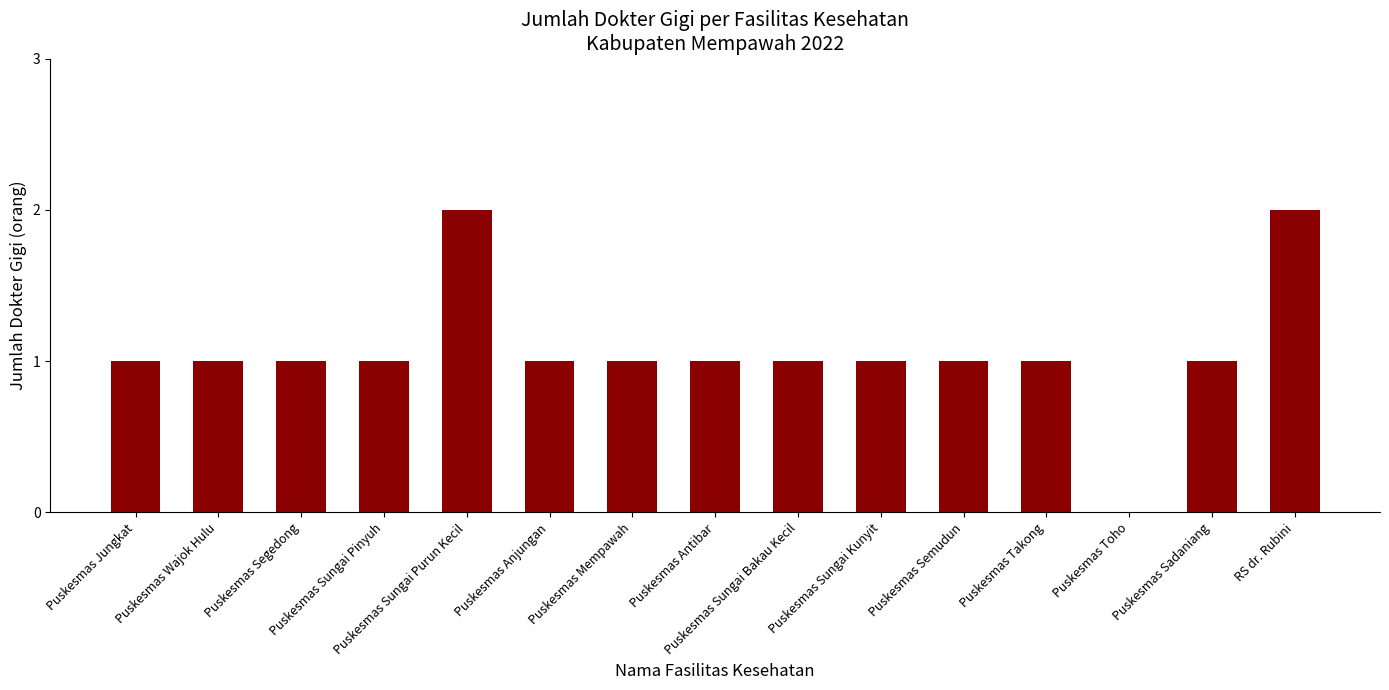

What is the sum of all values?

16